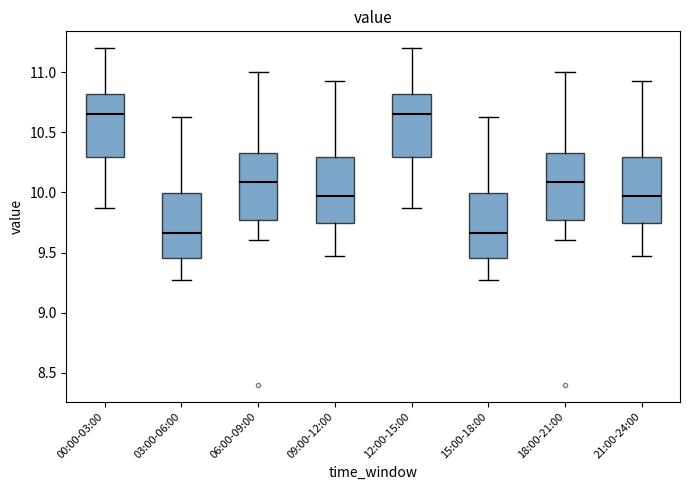

Reading left to right, read every box against the y-axis: the position of its median line, the range the box covers, and the ends of its whiskers. The values are not printed on the chart, so give them approximately, as read against the axis.

00:00-03:00: median 10.65, box 10.30 to 10.80, whiskers 9.85 to 11.20
03:00-06:00: median 9.65, box 9.45 to 10.00, whiskers 9.25 to 10.65
06:00-09:00: median 10.10, box 9.75 to 10.35, whiskers 9.60 to 11.00
09:00-12:00: median 9.95, box 9.75 to 10.30, whiskers 9.45 to 10.95
12:00-15:00: median 10.65, box 10.30 to 10.80, whiskers 9.85 to 11.20
15:00-18:00: median 9.65, box 9.45 to 10.00, whiskers 9.25 to 10.65
18:00-21:00: median 10.10, box 9.75 to 10.35, whiskers 9.60 to 11.00
21:00-24:00: median 9.95, box 9.75 to 10.30, whiskers 9.45 to 10.95